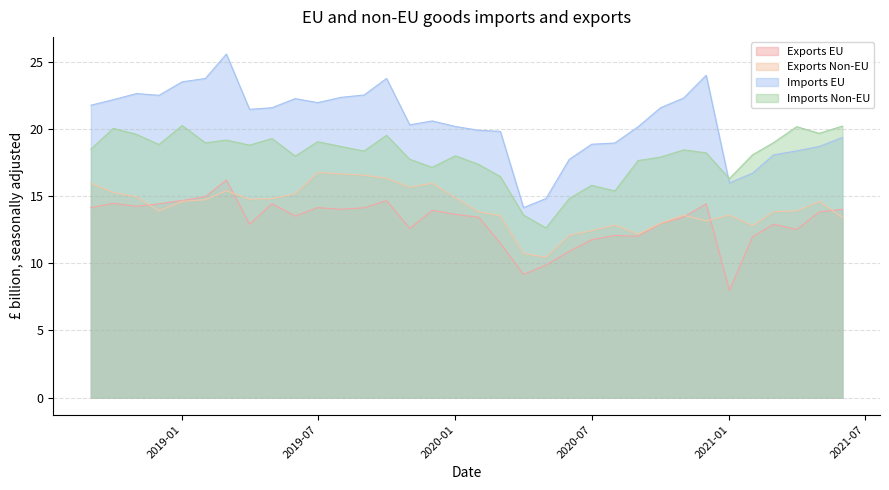

What position from the right is 2020-08-01?

11